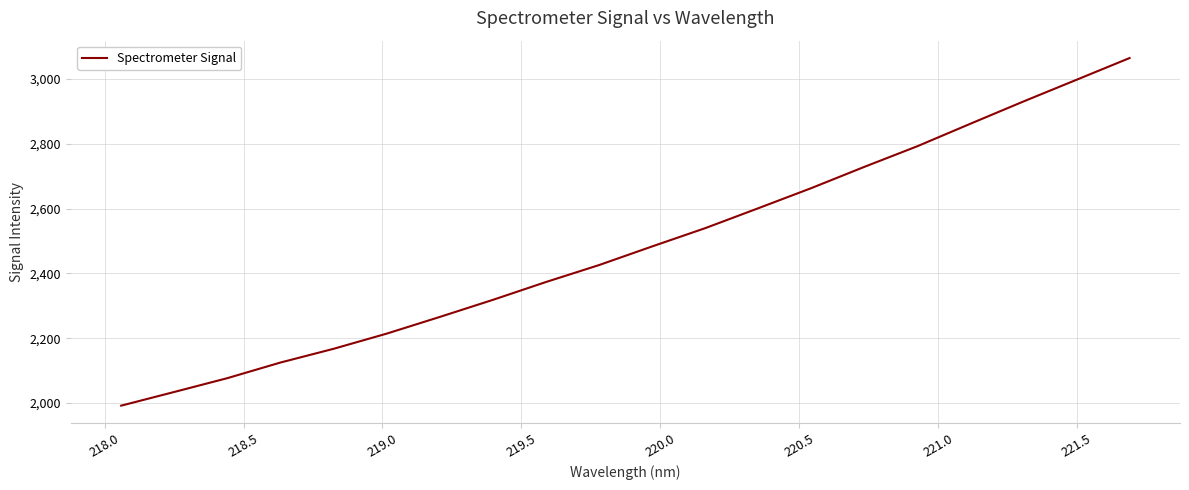

What is the maximum value shown in the chart?

3064.8